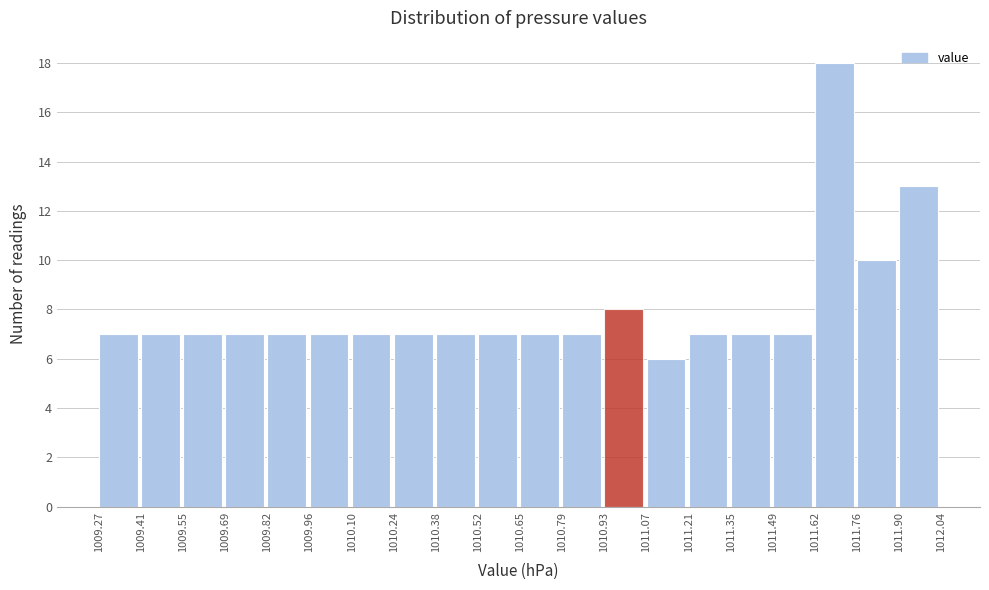

What is the height of the bar covering 1010.79 to 1010.93 on the x-axis? The values are not printed on the chart, so give them approximately, as read against the axis.

7